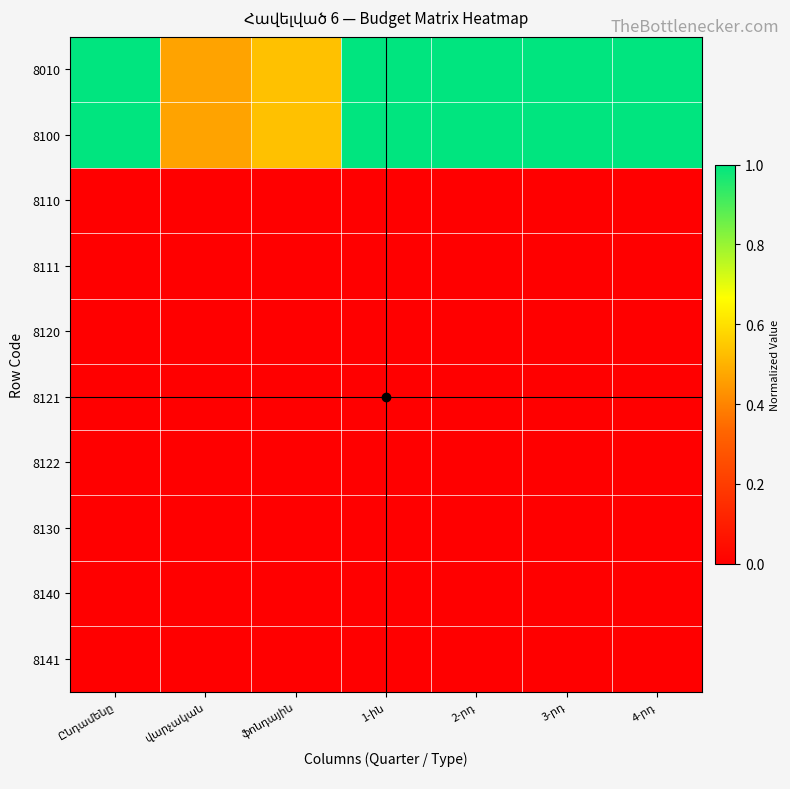

Which has a higher value, 1-ին or Ընդամենը?

1-ին